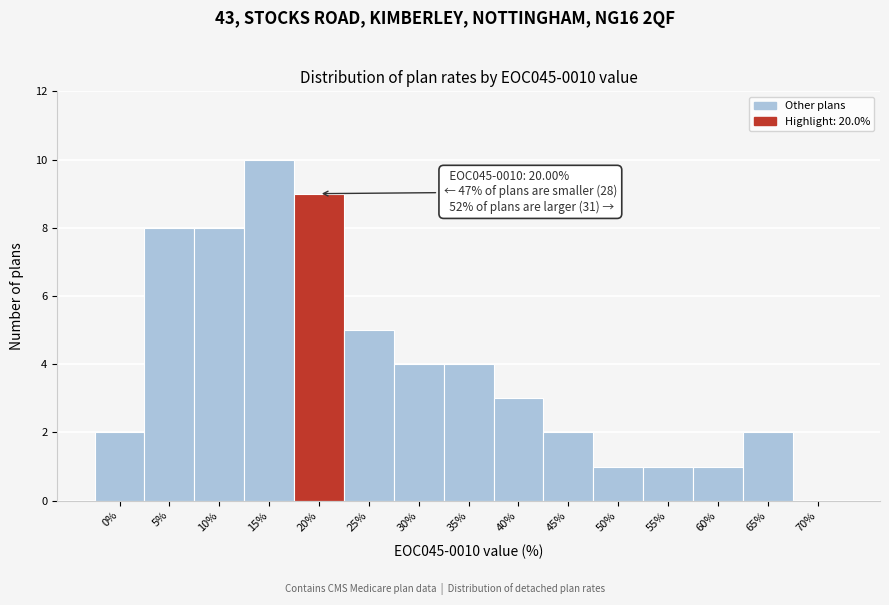

Reading right to left, extract all data points from this chart.

70%=0	65%=2	60%=1	55%=1	50%=1	45%=2	40%=3	35%=4	30%=4	25%=5	20%=9	15%=10	10%=8	5%=8	0%=2